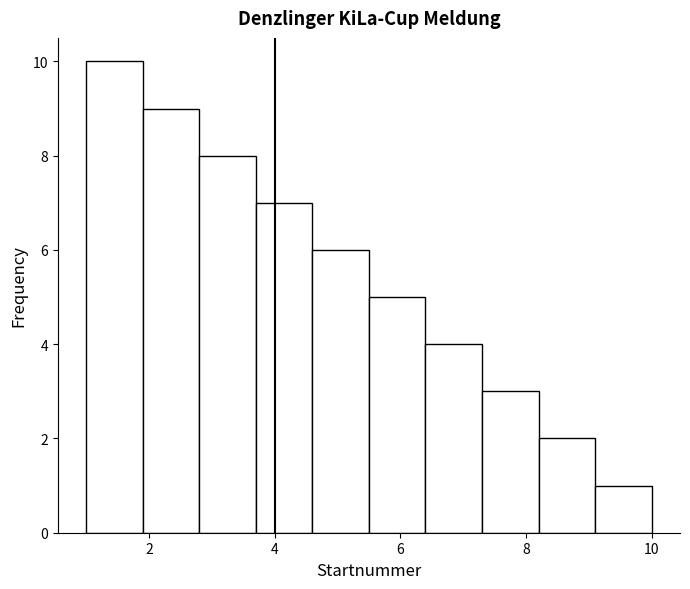

Reading left to right, transcribe this chart: for each bar, give the range it covers on the x-axis and its height. Neither the bar edges nor the heights are printed on the chart, so give them approximately, as read against the axes.

1.0 to 1.9: 10
1.9 to 2.8: 9
2.8 to 3.7: 8
3.7 to 4.6: 7
4.6 to 5.5: 6
5.5 to 6.4: 5
6.4 to 7.3: 4
7.3 to 8.2: 3
8.2 to 9.1: 2
9.1 to 10.0: 1